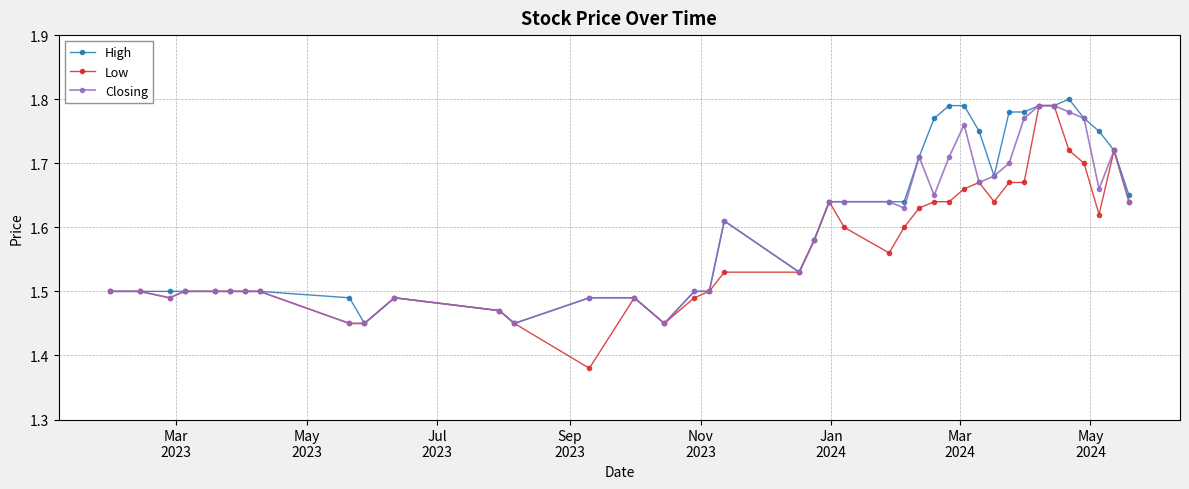

How many High values are between 1 and 2?

40